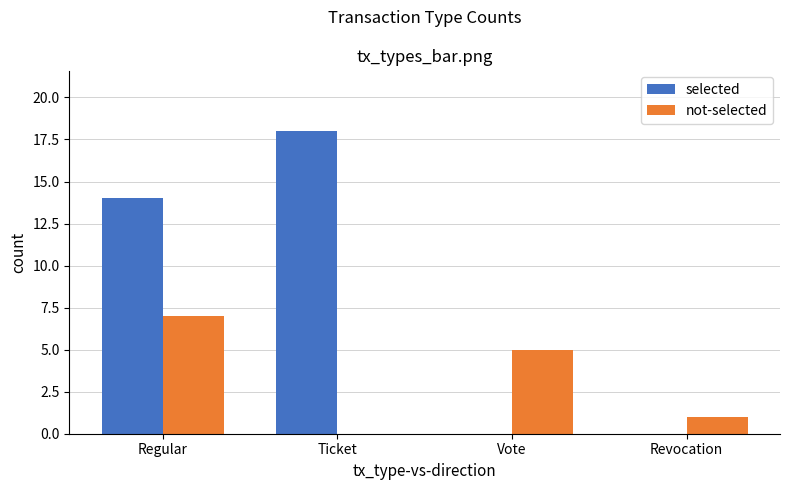

Between Ticket and Vote, which series saw the biggest shift?

selected